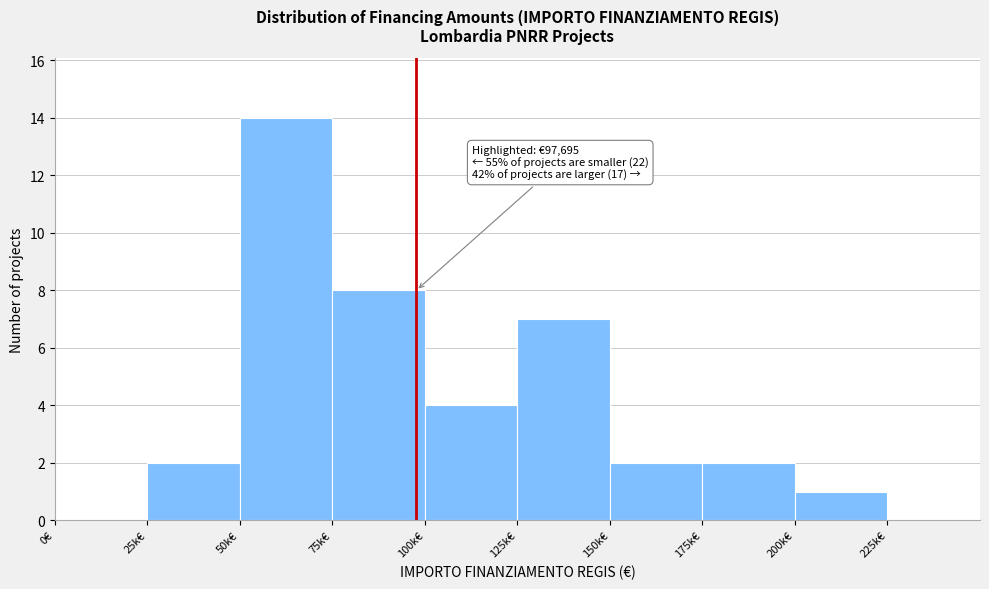

Reading left to right, list all the values displayed in this chart.

0€=0	25k€=2	50k€=14	75k€=8	100k€=4	125k€=7	150k€=2	175k€=2	200k€=1	225k€=0